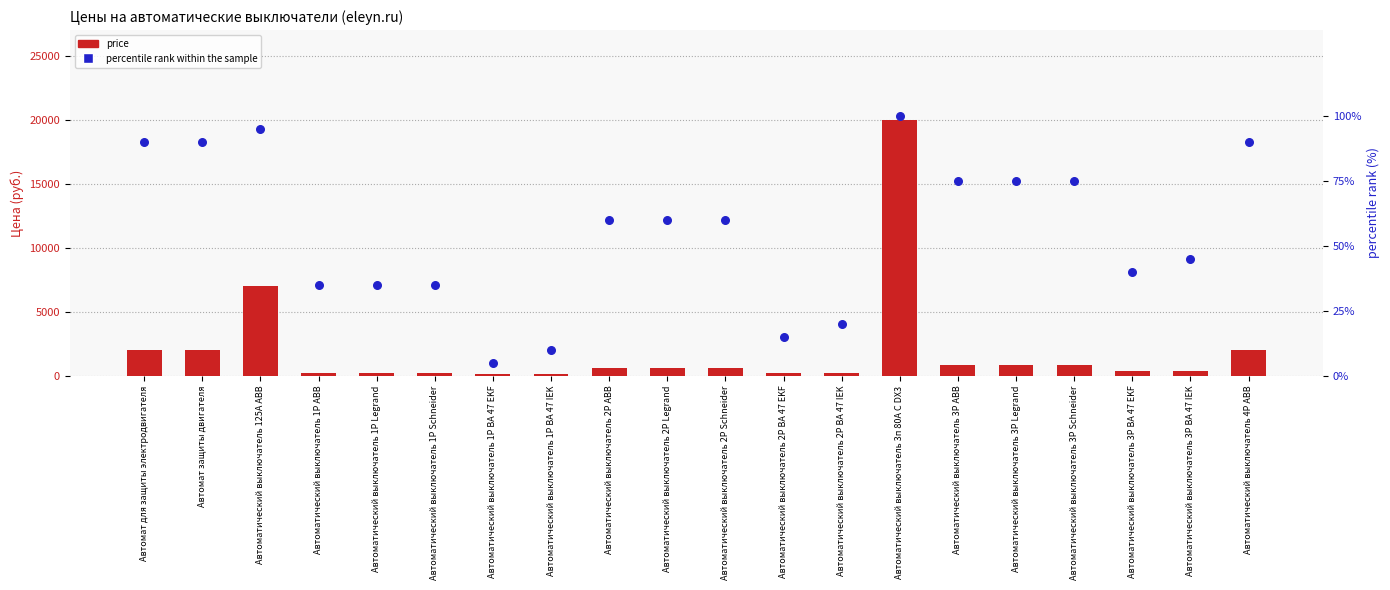

What are all the series names shown in the legend?

price, percentile rank within the sample